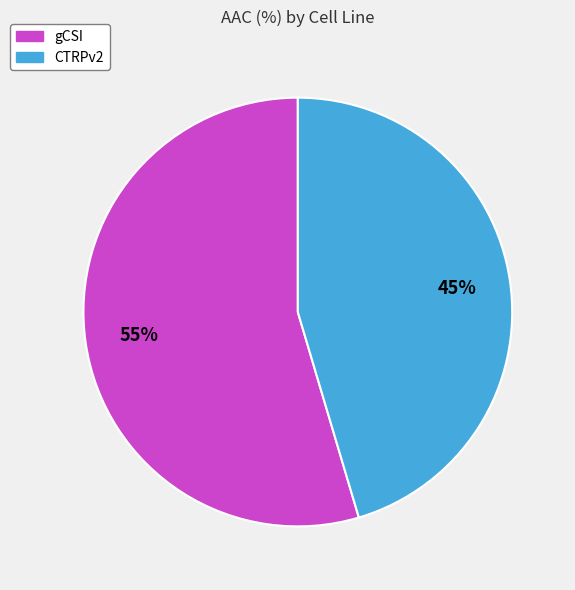

What percentage is the gCSI slice, to the nearest percent?

55%